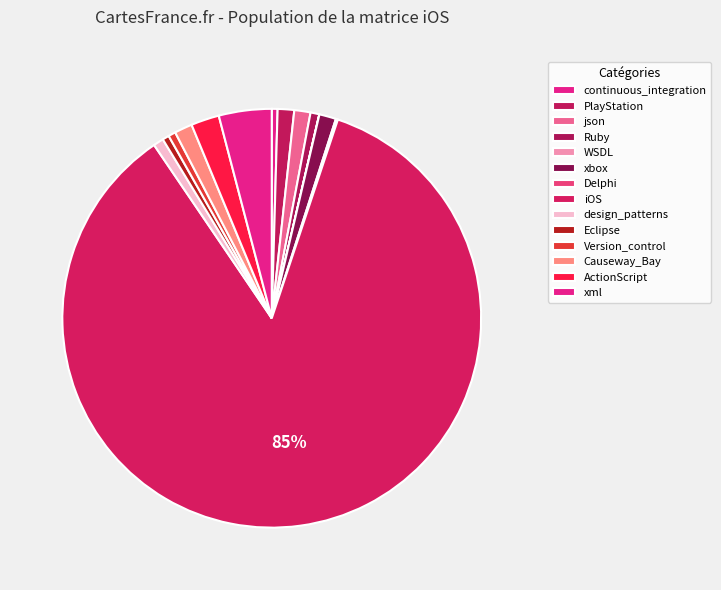

Is it true that xml is 1% of the pie?

False